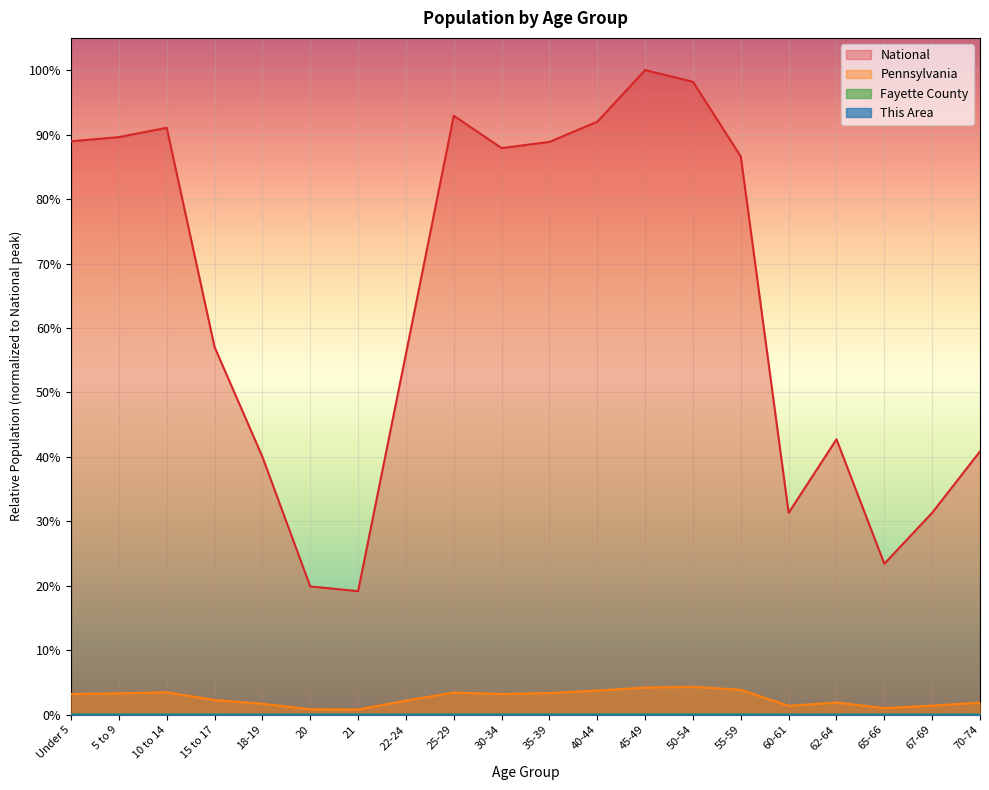

Which series changed the most between 20 and 35-39?

National